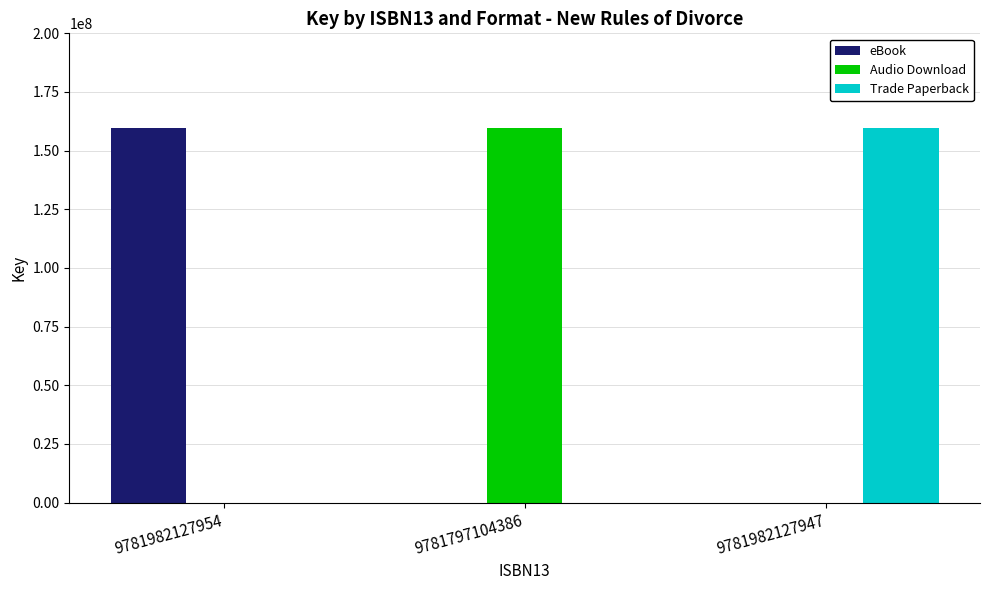

What is the total value across all series at 9781982127954?

159632027